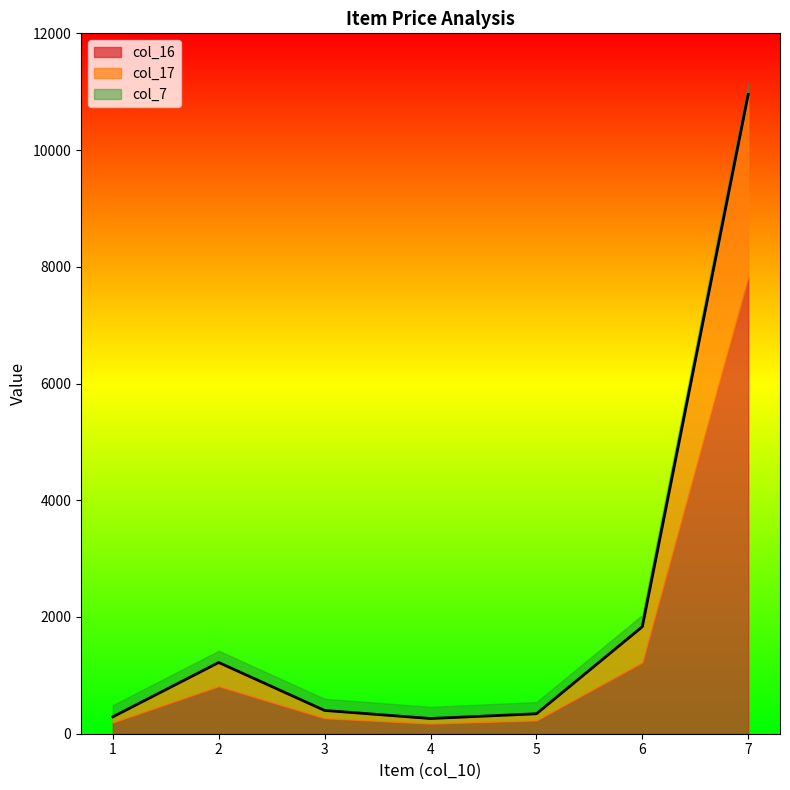

Which has a higher value, 6 or 4?

6